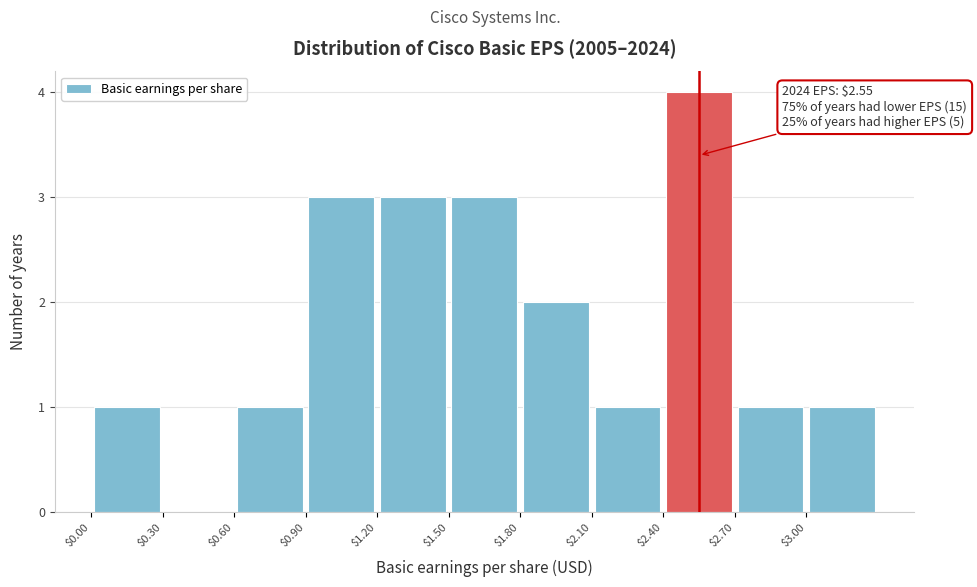

Which range on the x-axis has the tallest bar?

2.4 to 2.7